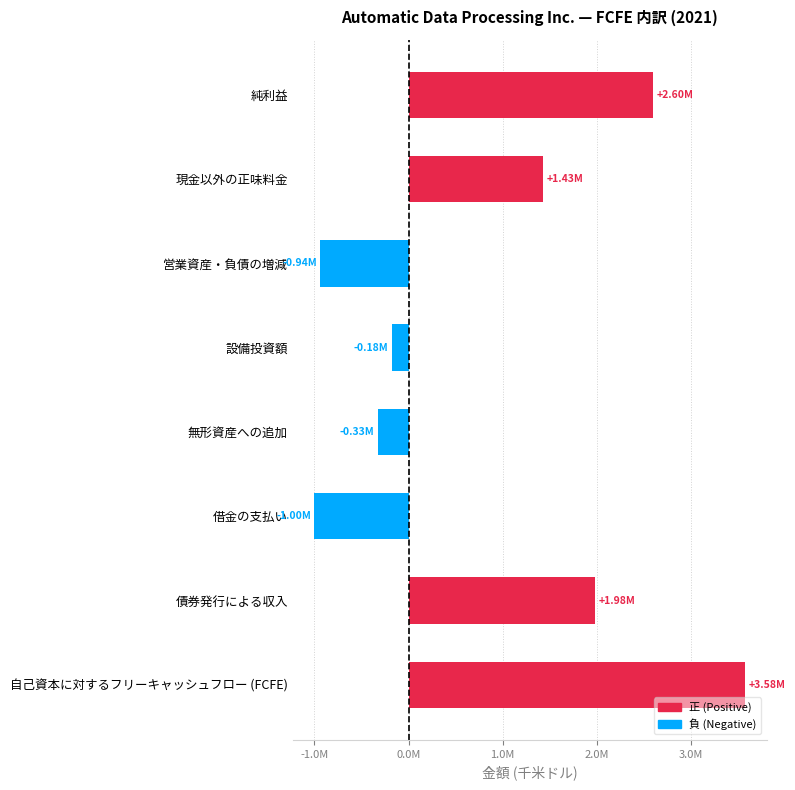

Are the bars horizontal?

Yes